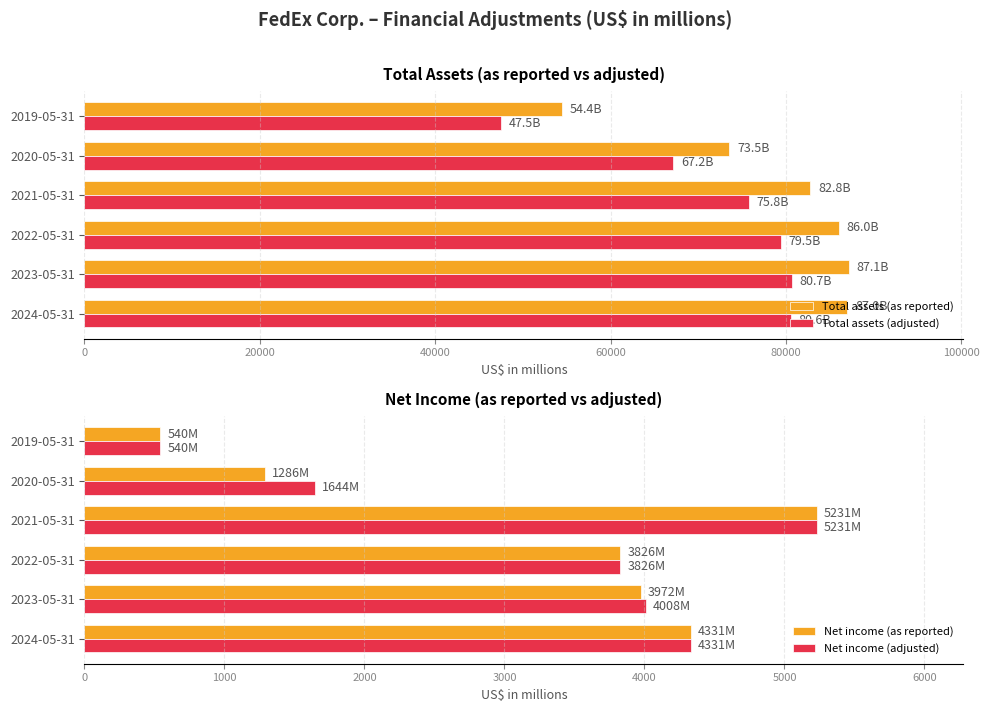

What is the highest value of the Total assets (adjusted) series?

80708